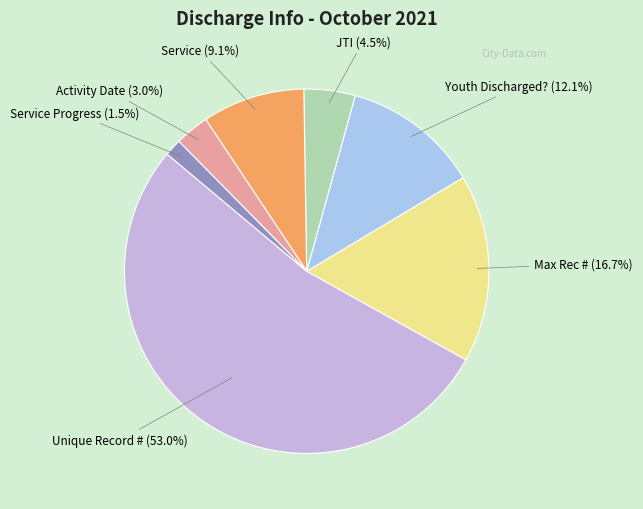

Rank the categories by value from highest to lowest.

Unique Record #, Max Rec #, Youth Discharged?, Service, JTI, Activity Date, Service Progress